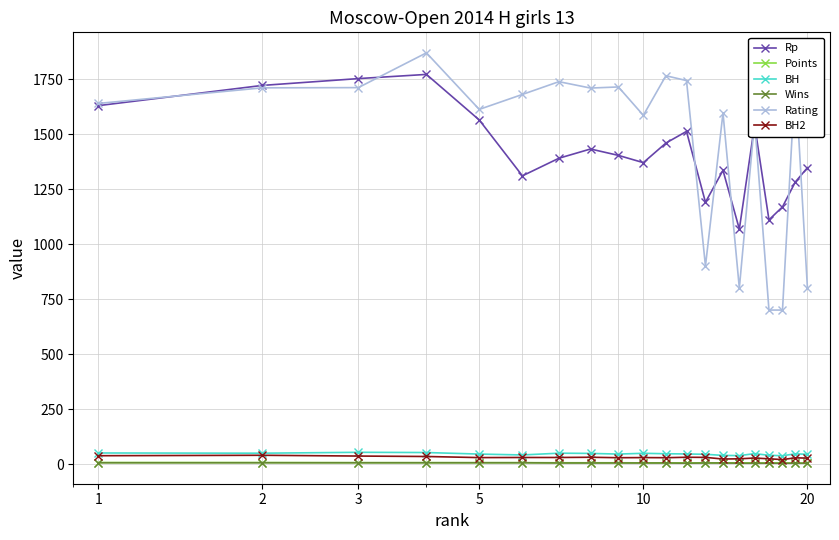

What is the value of the Rp point at the 18th from the left?

1169.0